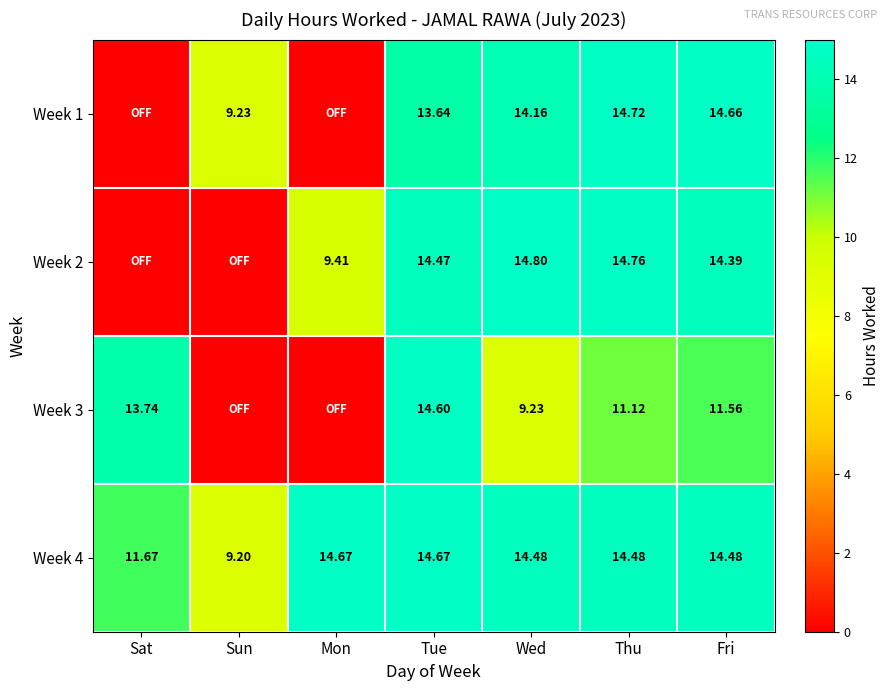

Where is Week 4 nearest to the value 11?

Sat